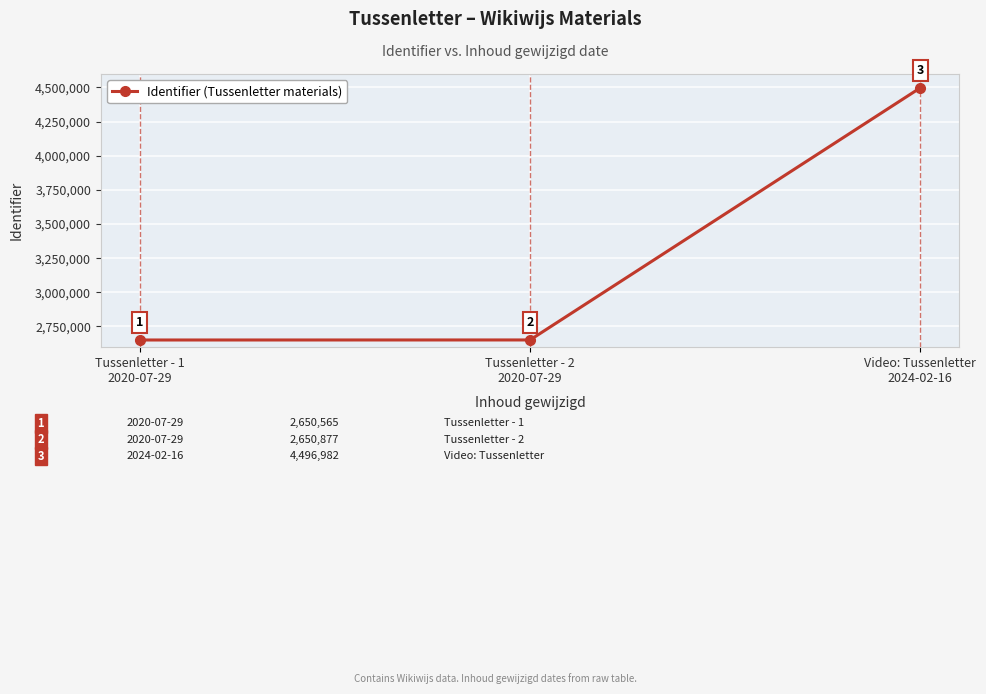

What is the greatest value displayed?

4496982